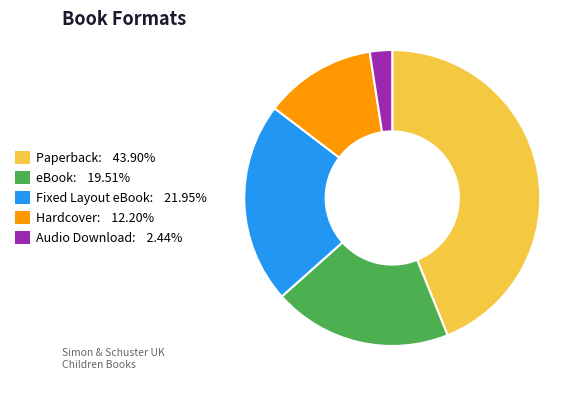

Between Hardcover and Paperback, which is larger?

Paperback